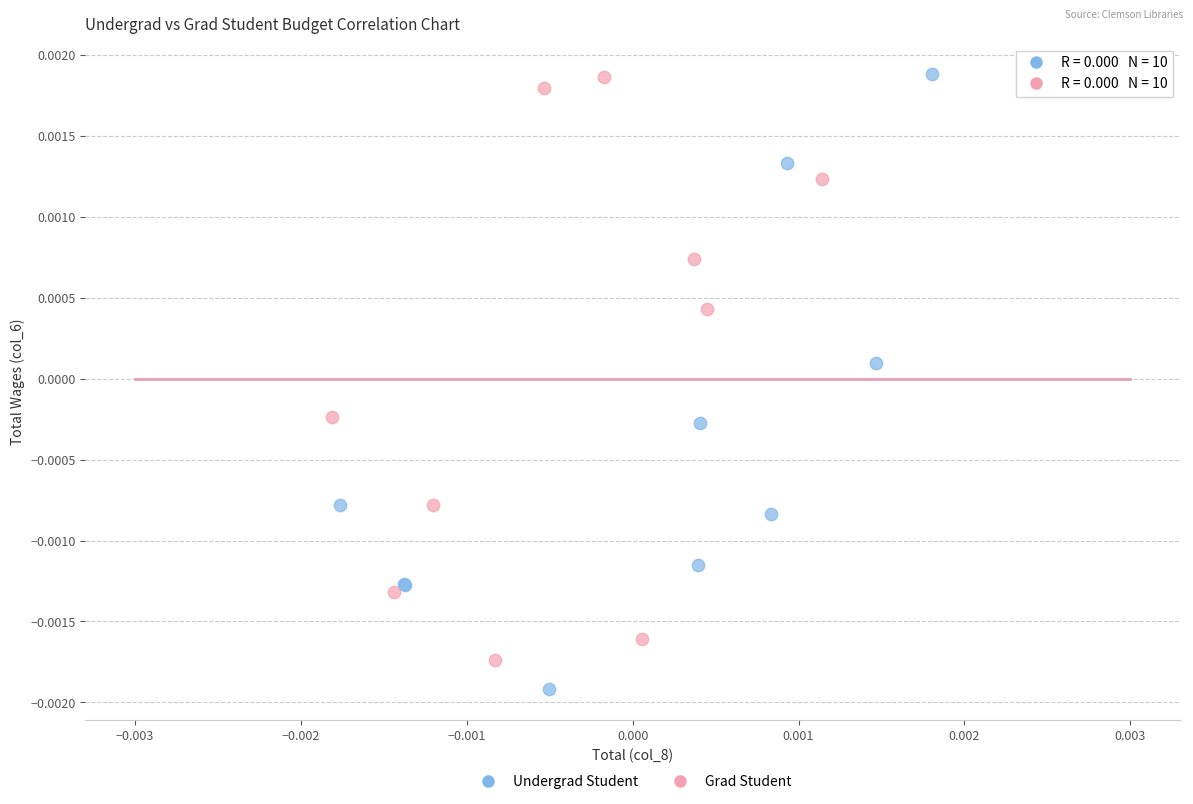

Which series reaches the minimum Y coordinate?

Undergrad Student